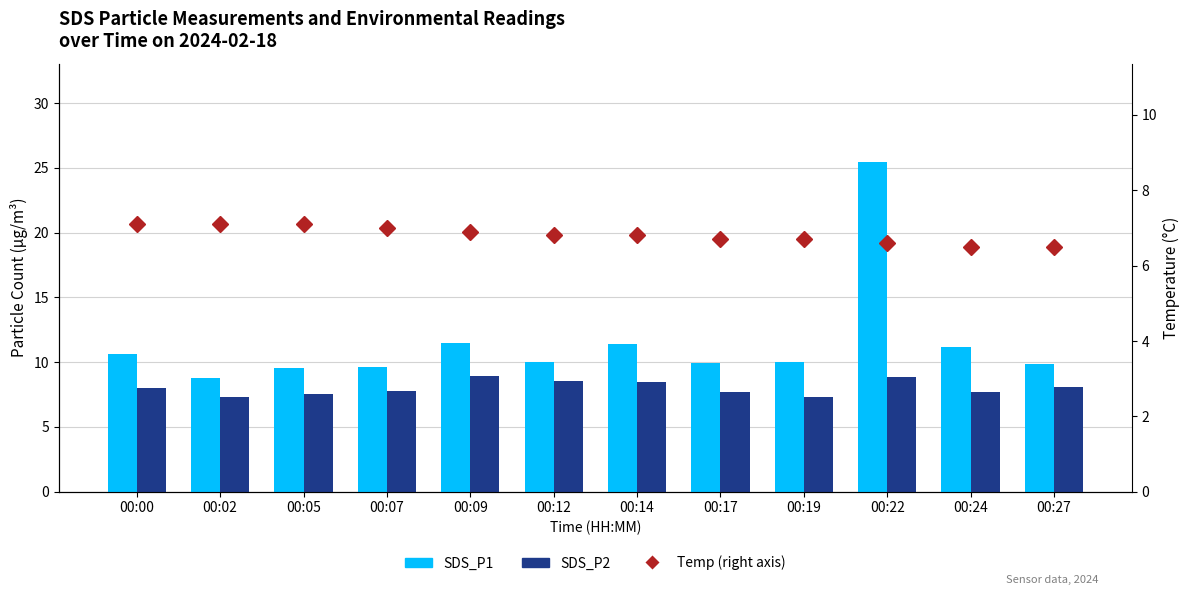

What is the minimum value for SDS_P1?

8.8